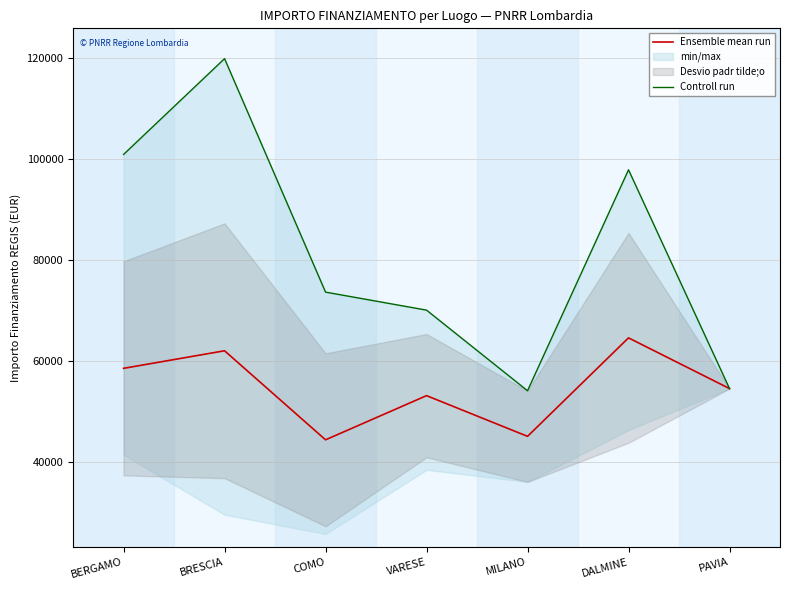

In Controll run, how many points are lower than both neighbors (excluding endpoints)?

1